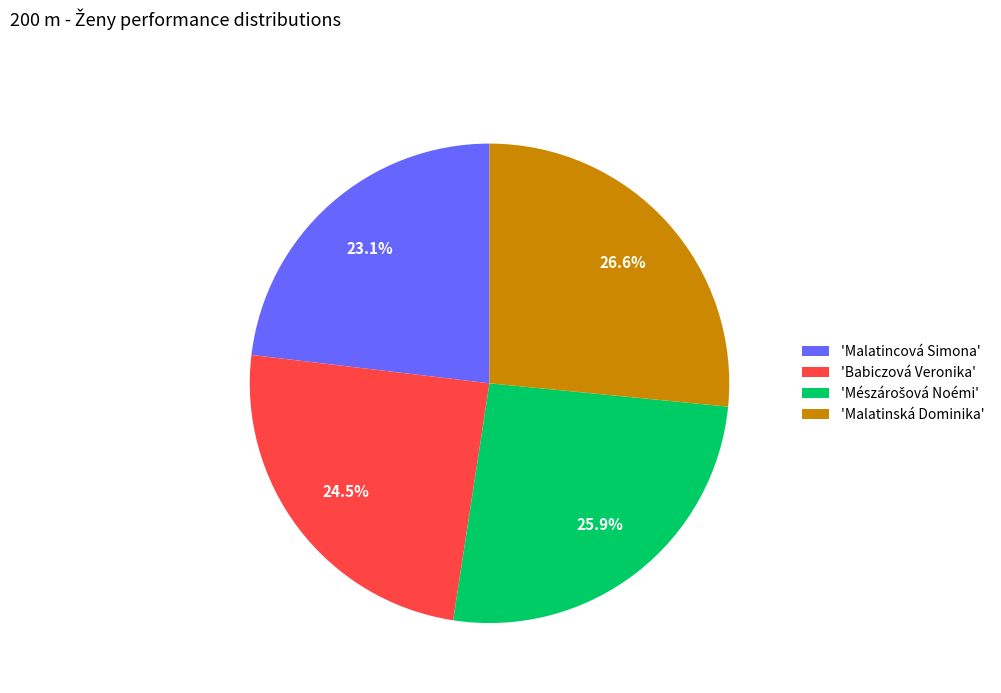

Between 'Malatincová Simona' and 'Malatinská Dominika', which is larger?

'Malatinská Dominika'